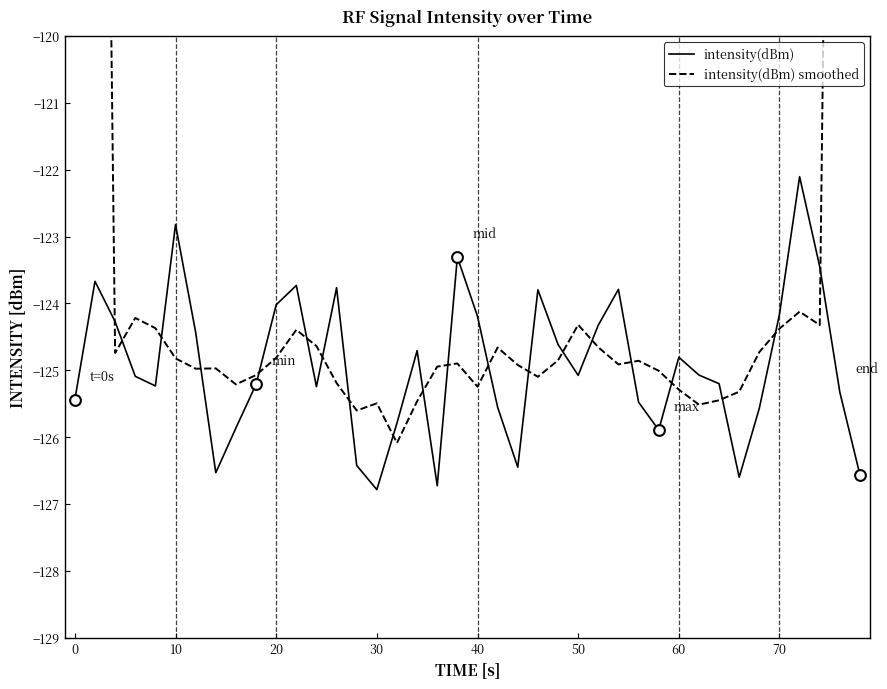

True or false: intensity(dBm) has a value of -184.4 at 60.

False